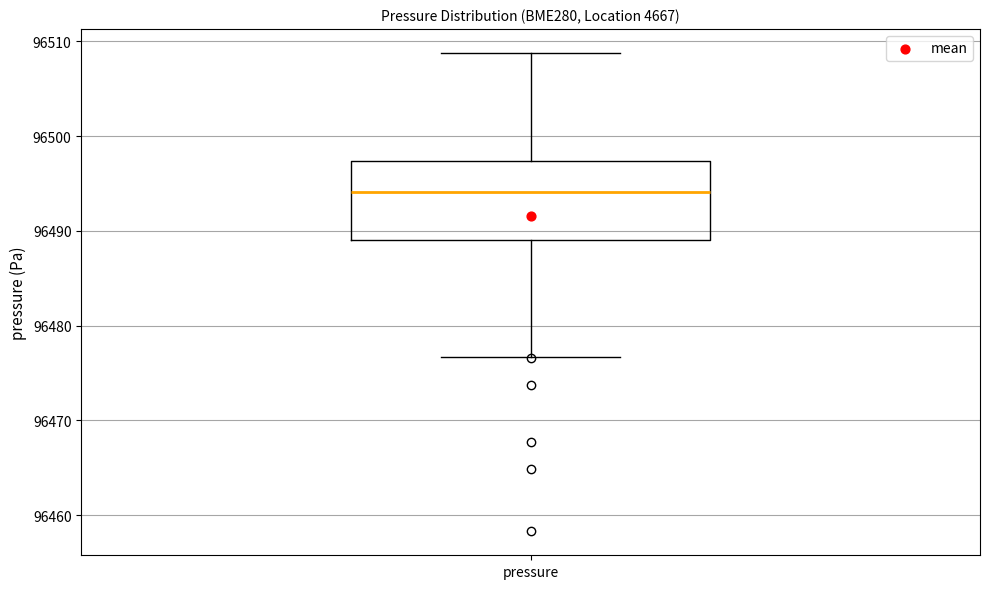

Read this box plot against the y-axis: the position of the median line, the range covered by the box, and the ends of both whiskers. The values are not printed on the chart, so give them approximately, as read against the axis.

median 96494, box 96489 to 96497, whiskers 96477 to 96509